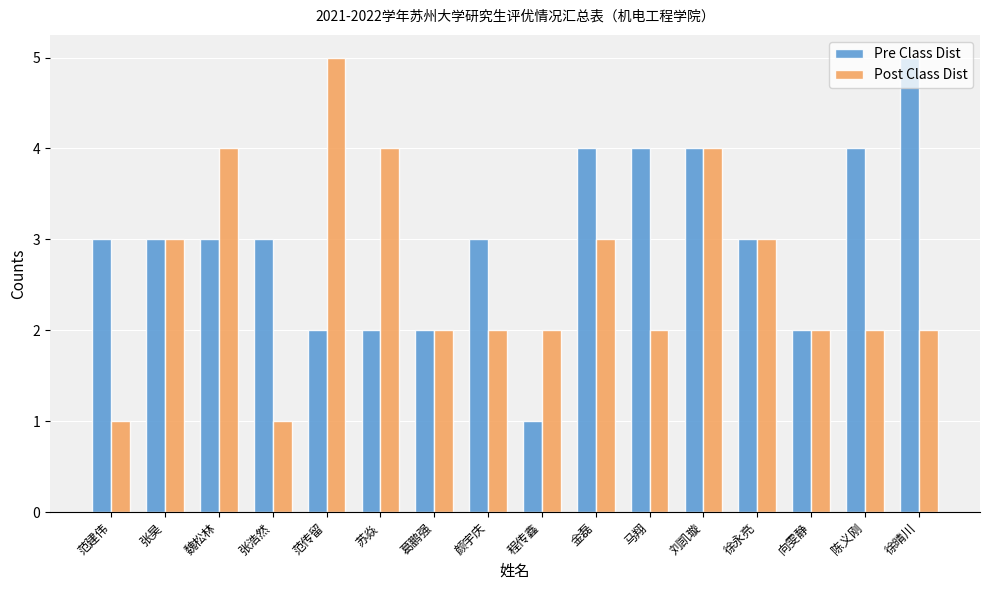

Rank the series by their average value, from highest to lowest.

Pre Class Dist, Post Class Dist